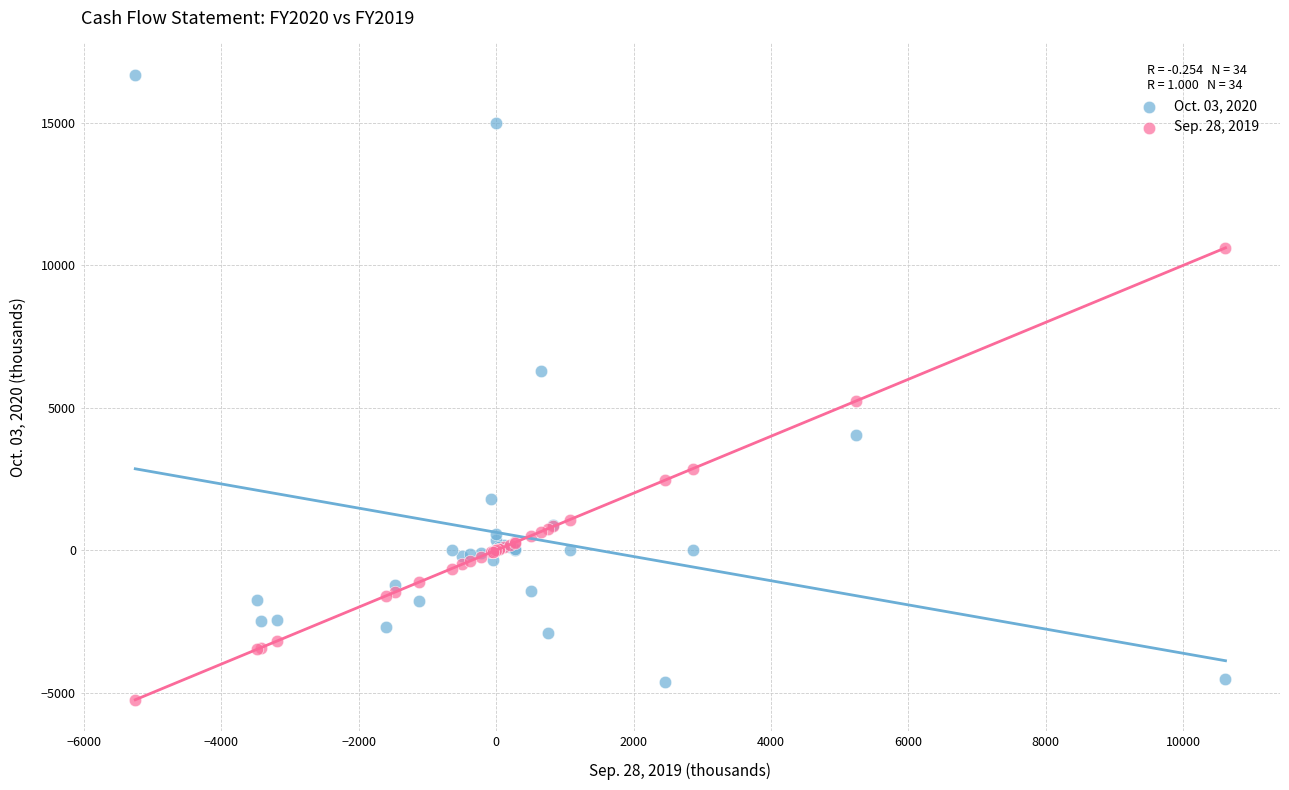

What are all the series names shown in the legend?

Oct. 03, 2020, Sep. 28, 2019